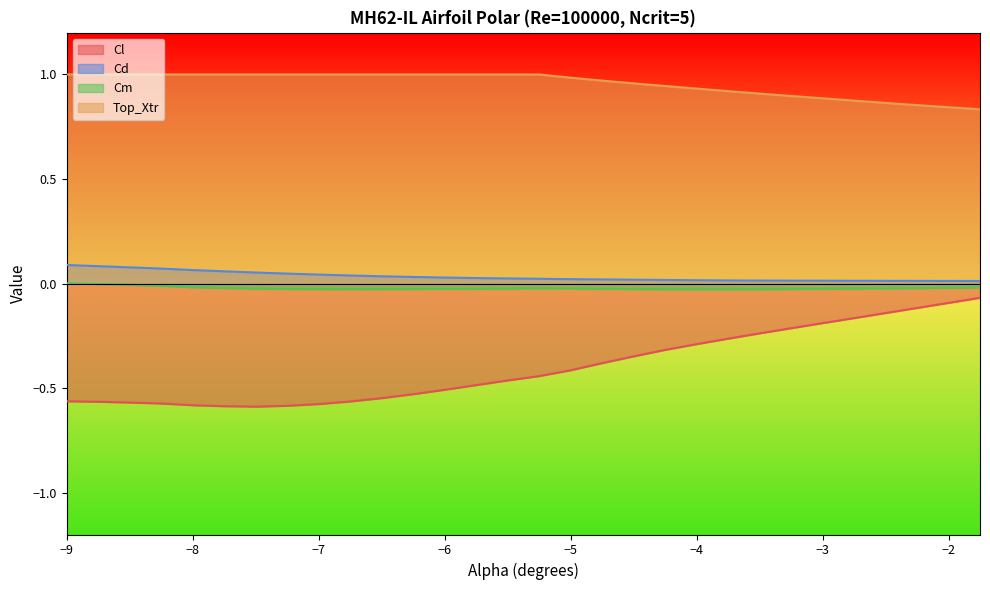

How many Cd values are between 0 and 1?

30